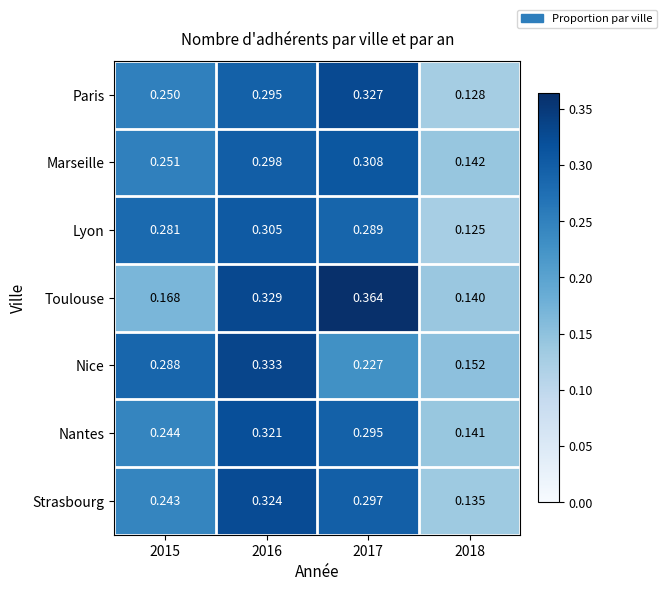

At 2017, list the series in order from largest to smallest.

Toulouse, Paris, Marseille, Strasbourg, Nantes, Lyon, Nice